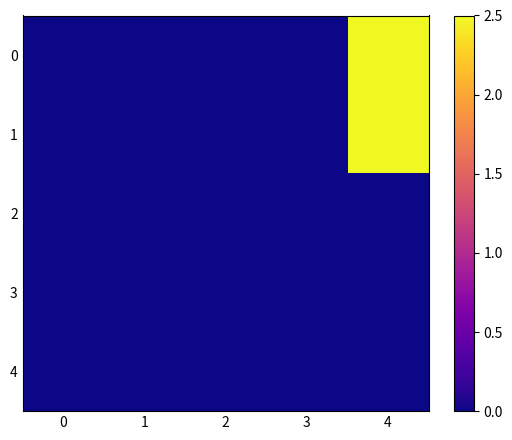

How many distinct data groups are displayed?

5